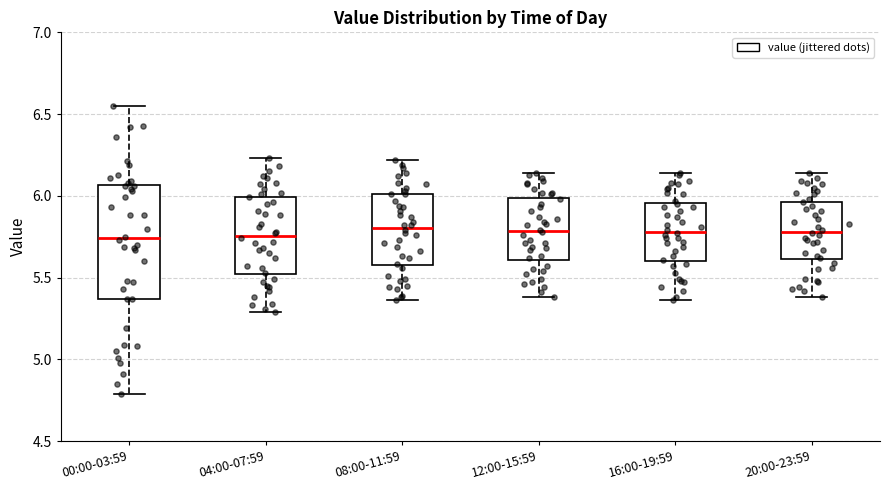

Where does the lower whisker of the box for 08:00-11:59 end on the y-axis? The values are not printed on the chart, so give them approximately, as read against the axis.

5.35